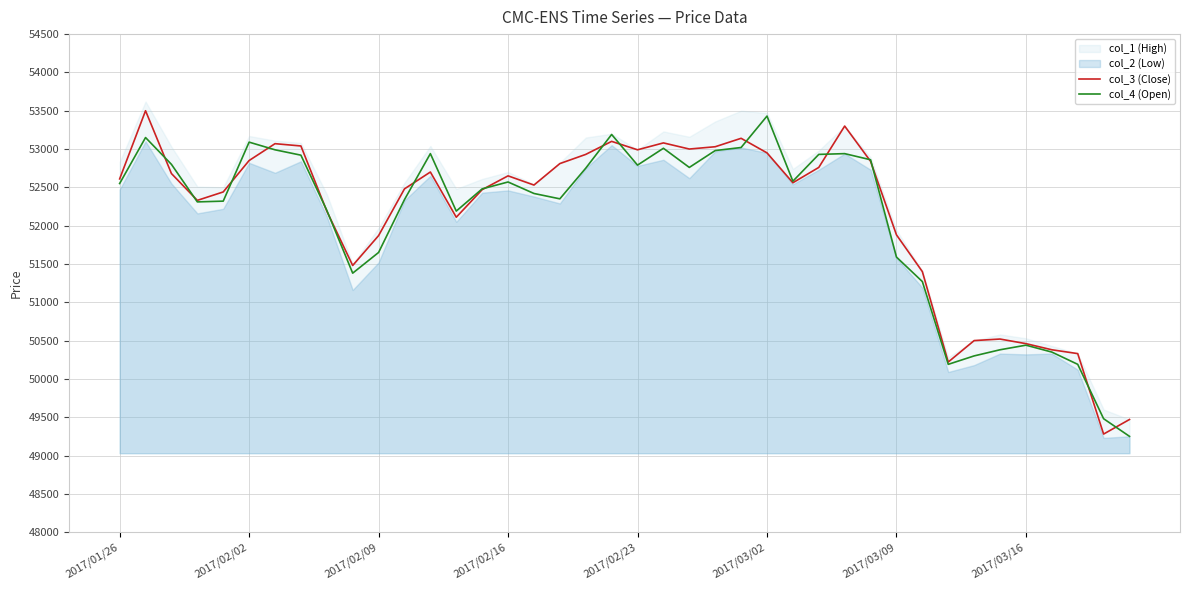

After their last crossing, which series has the higher values: col_3 (Close) or col_4 (Open)?

col_3 (Close)